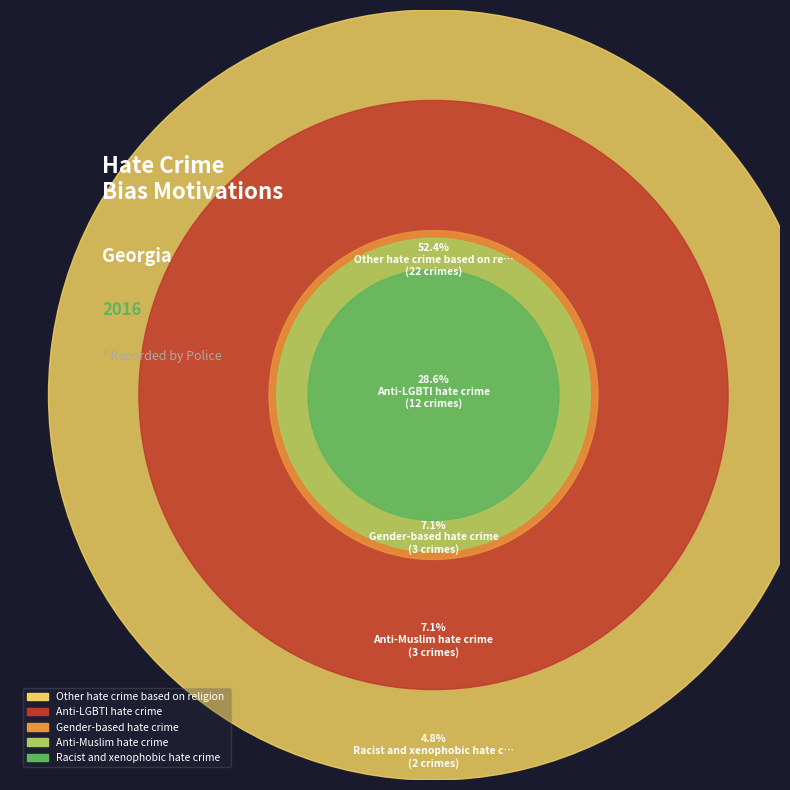

To the nearest percent, what is the average slice percentage?

20%